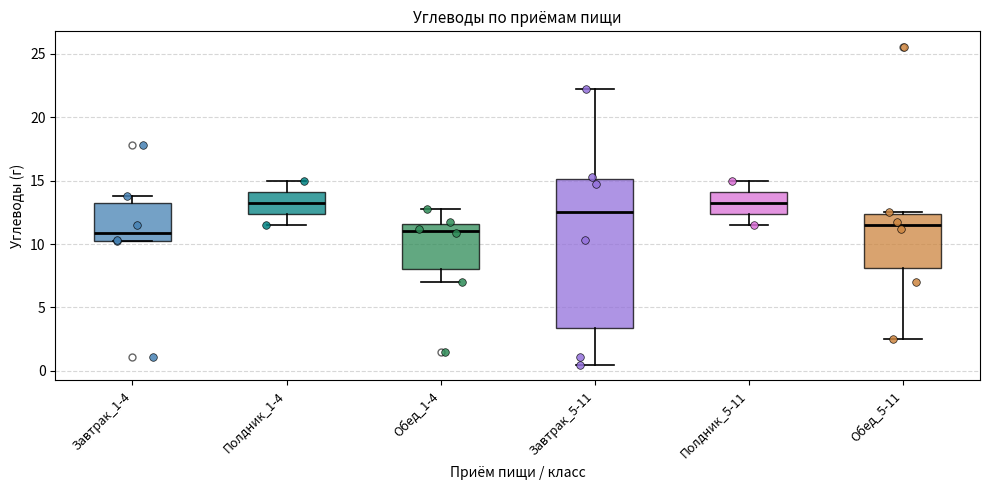

Comparing the boxes themselves (not the whiskers), which one is the tallest?

Завтрак_5-11